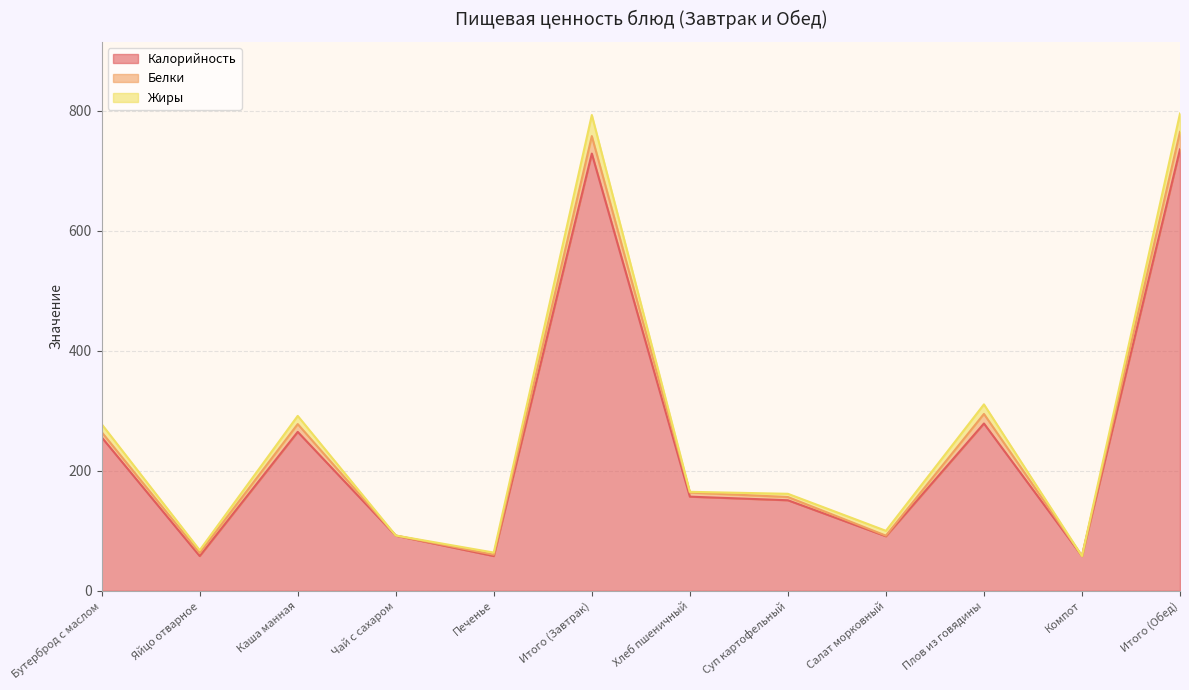

At which category is the sum across all series the highest?

Итого (Обед)